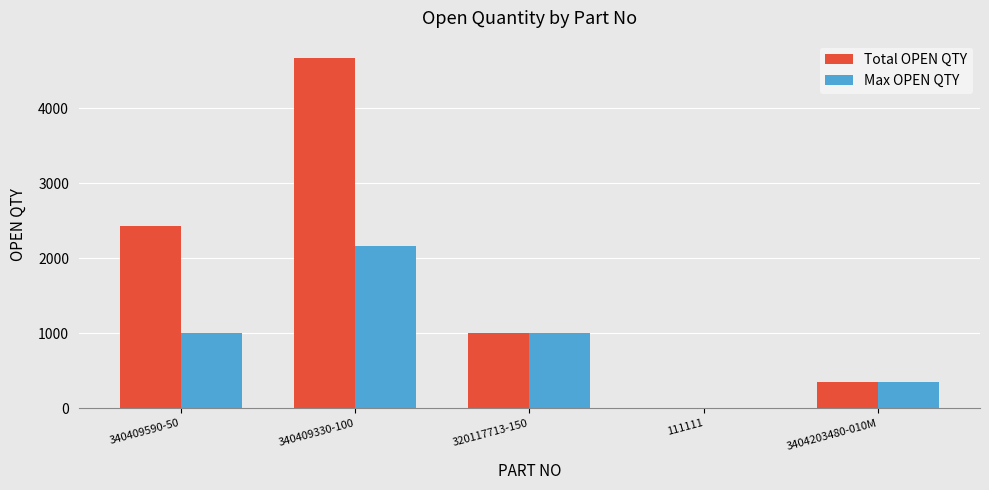

Is the value of Total OPEN QTY at 3404203480-010M greater than the value of Max OPEN QTY at 340409590-50?

No